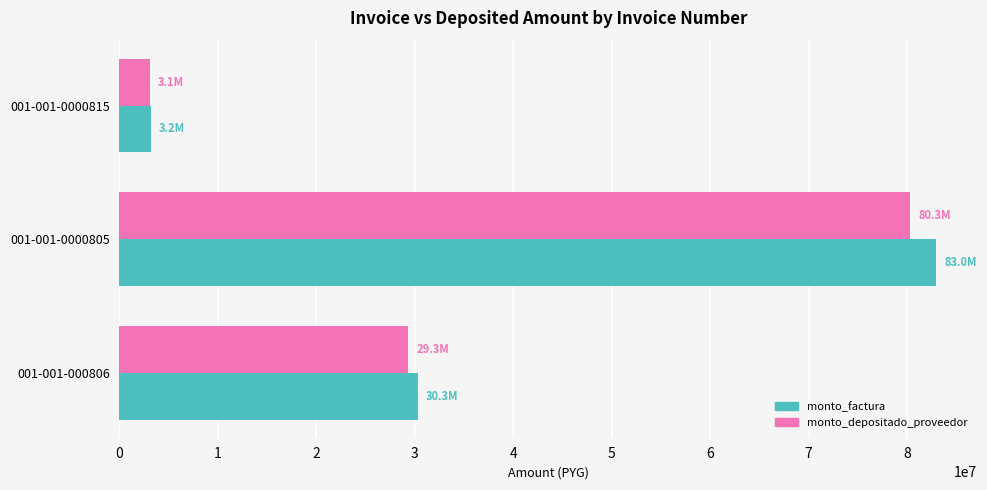

Which series has the largest total across all categories?

monto_factura